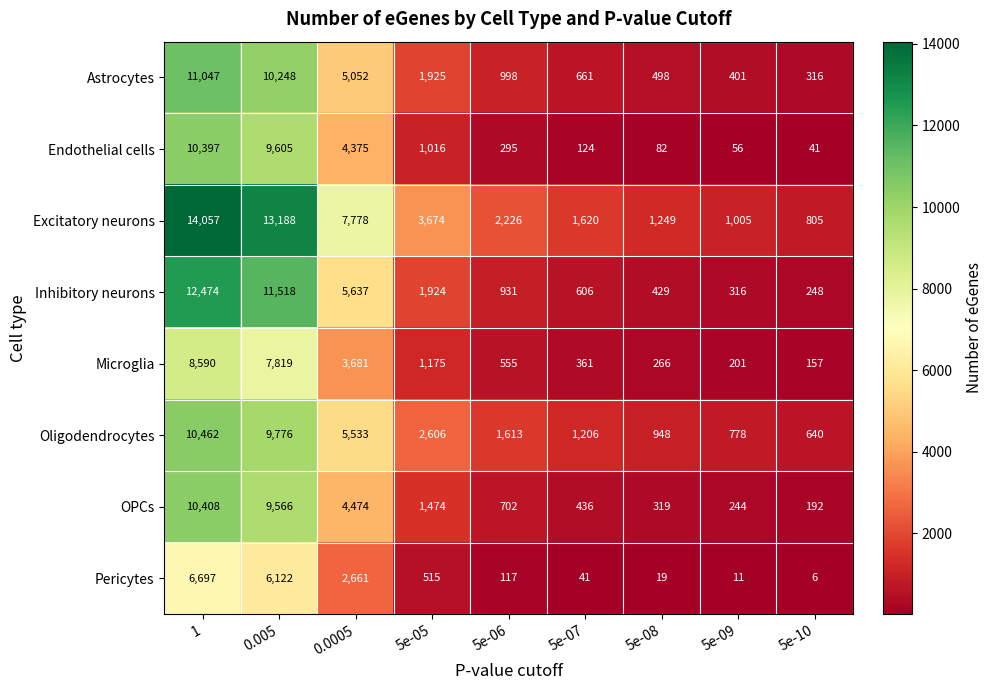

What is the sum of all Oligodendrocytes values?

33562